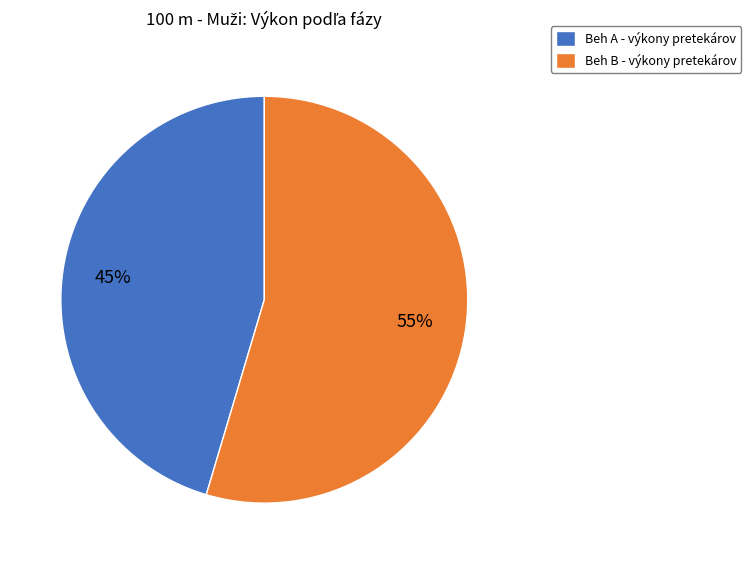

Do Beh A - výkony pretekárov and Beh B - výkony pretekárov together represent more than half of the pie?

Yes